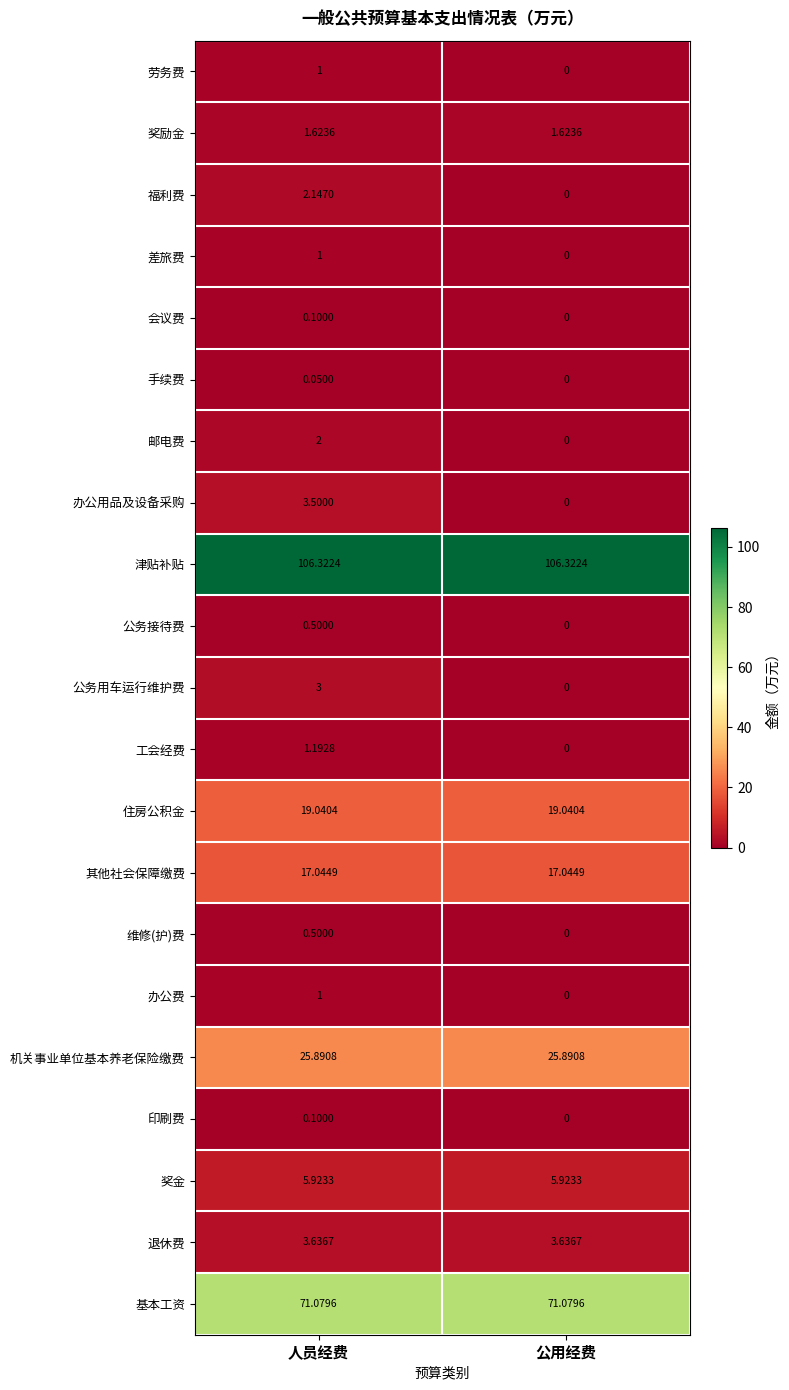

At which category is the sum across all series the highest?

人员经费